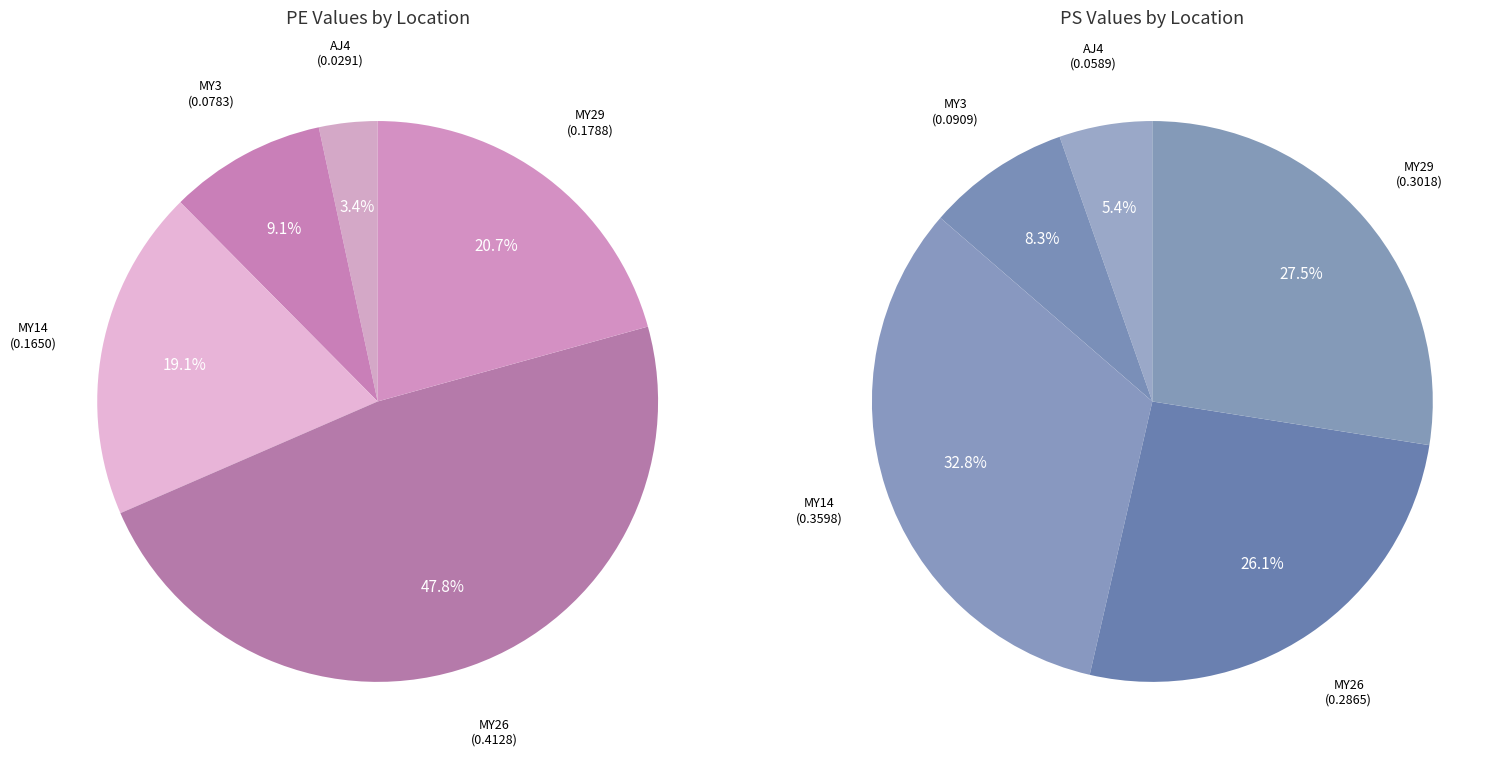

Does any single category account for the majority?

No